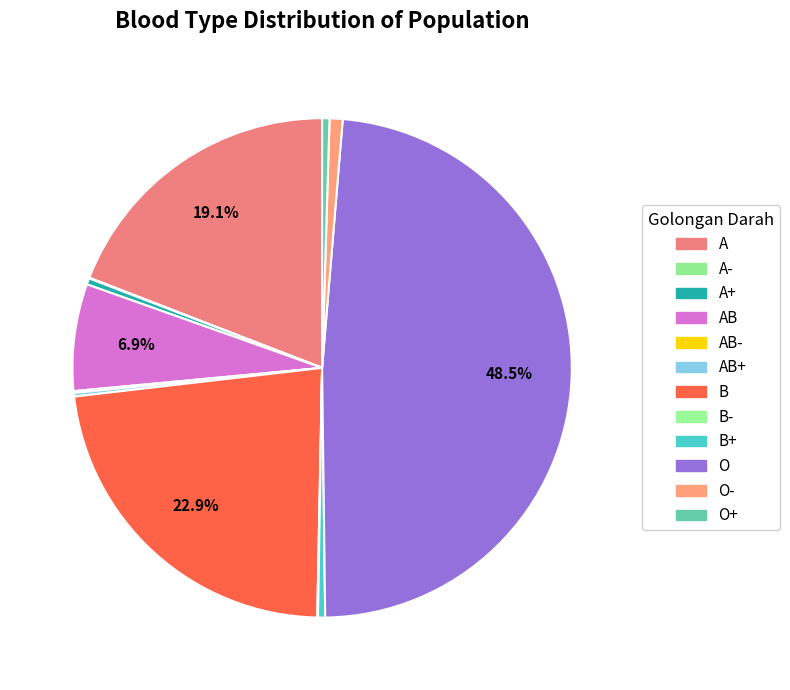

Rank the categories by value from lowest to highest.

A-, B-, AB-, AB+, A+, B+, O+, O-, AB, A, B, O